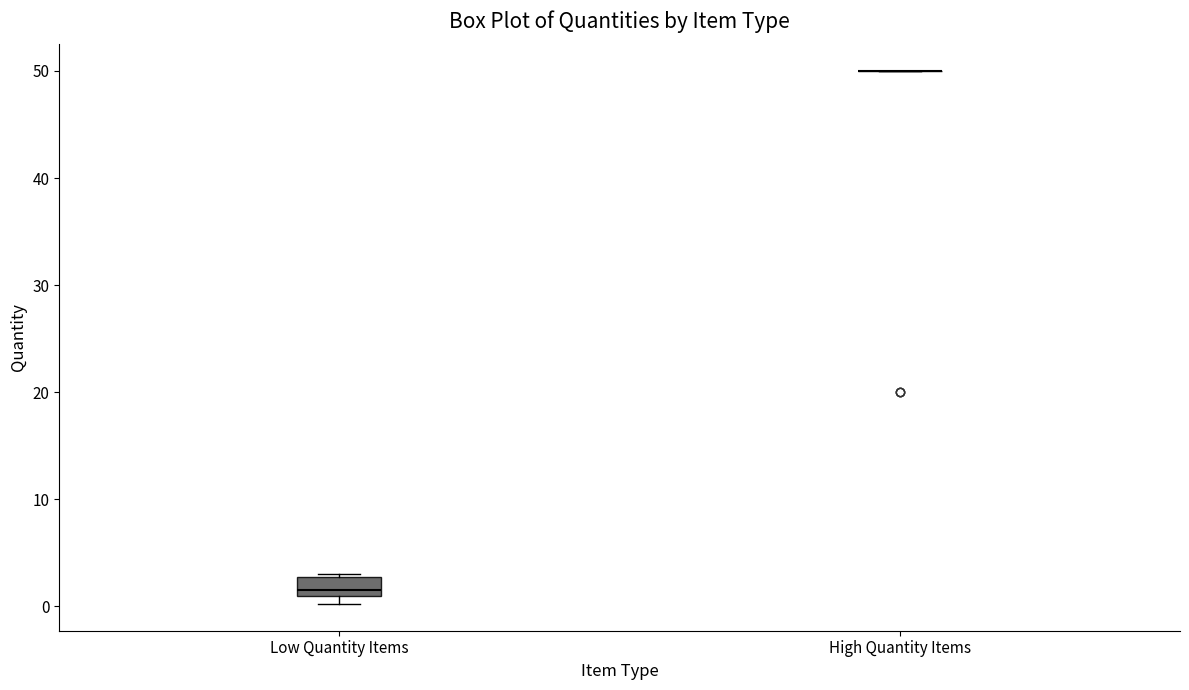

Reading left to right, read every box against the y-axis: the position of its median line, the range the box covers, and the ends of its whiskers. The values are not printed on the chart, so give them approximately, as read against the axis.

Low Quantity Items: median 2, box 1 to 3, whiskers 0 to 3
High Quantity Items: box collapsed to a line at 50, whiskers 50 to 50